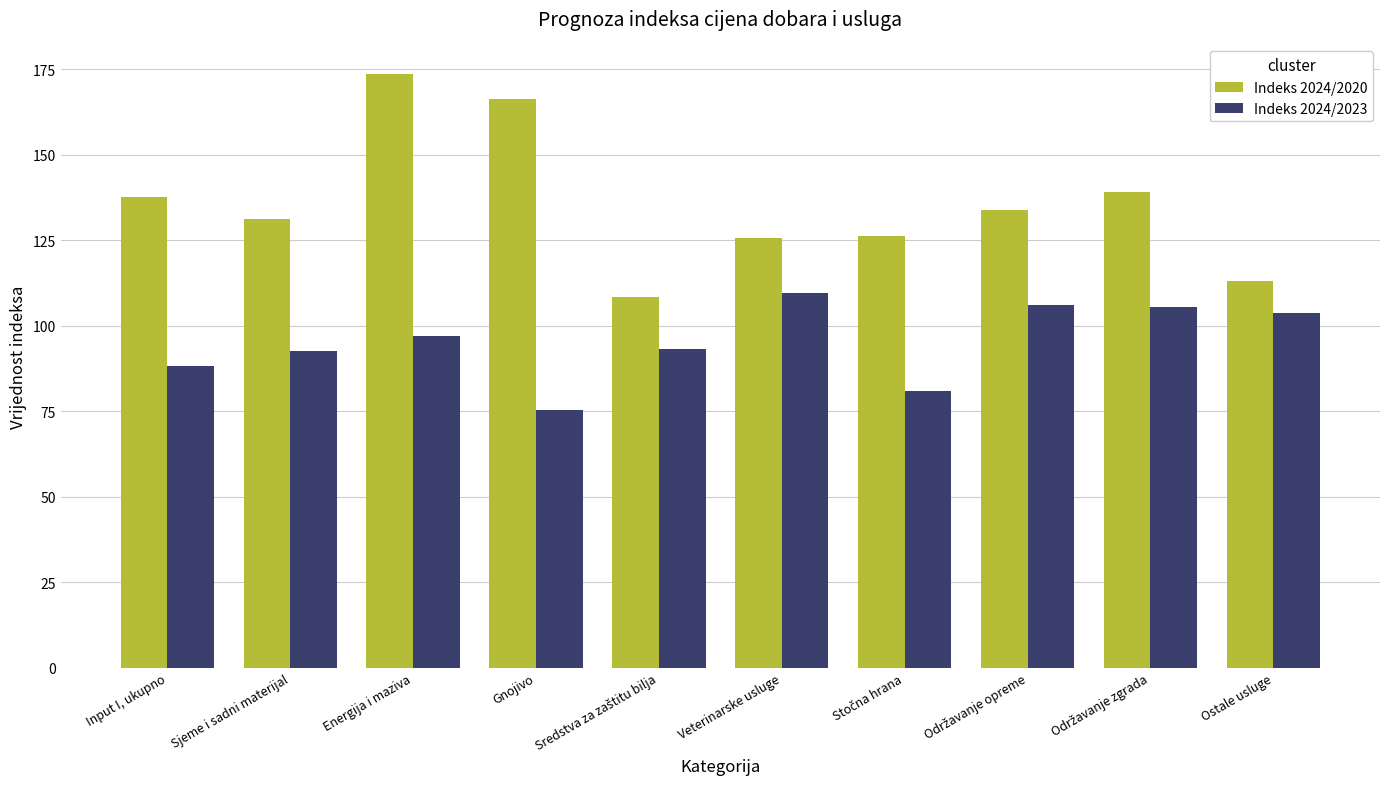

The value of Indeks 2024/2020 at Gnojivo is 166.2. True or false?

True